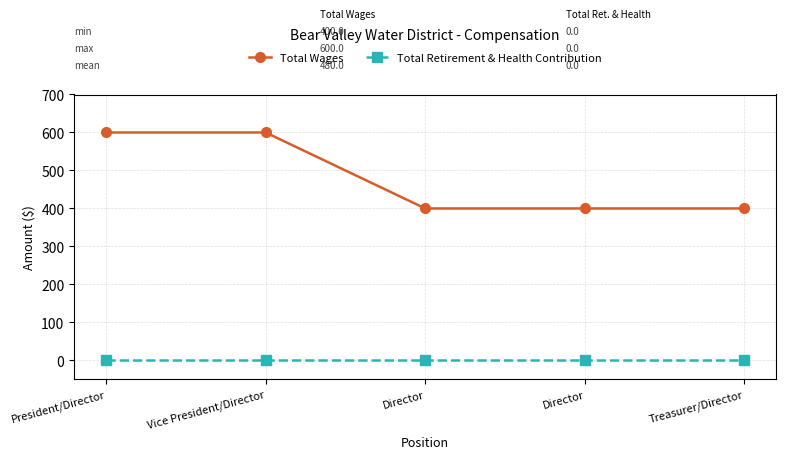

What is the sum of all Total Wages values?

2400